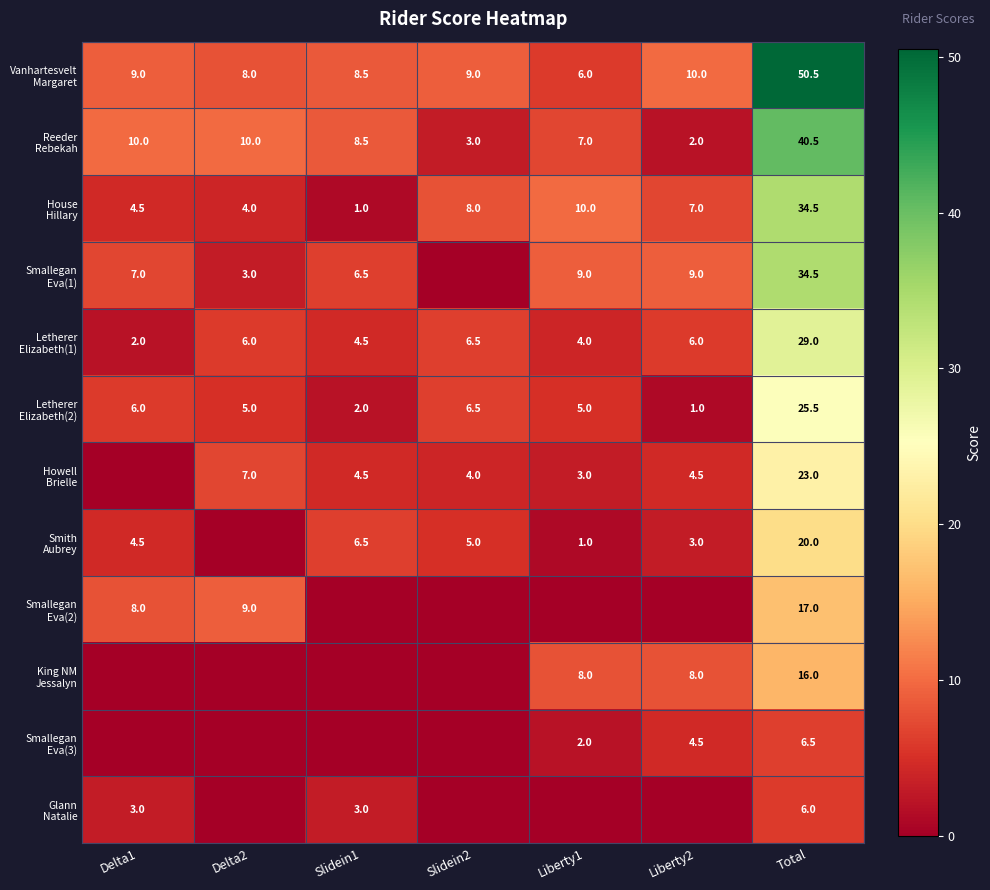

What is the total value across all series at Total?

303.0